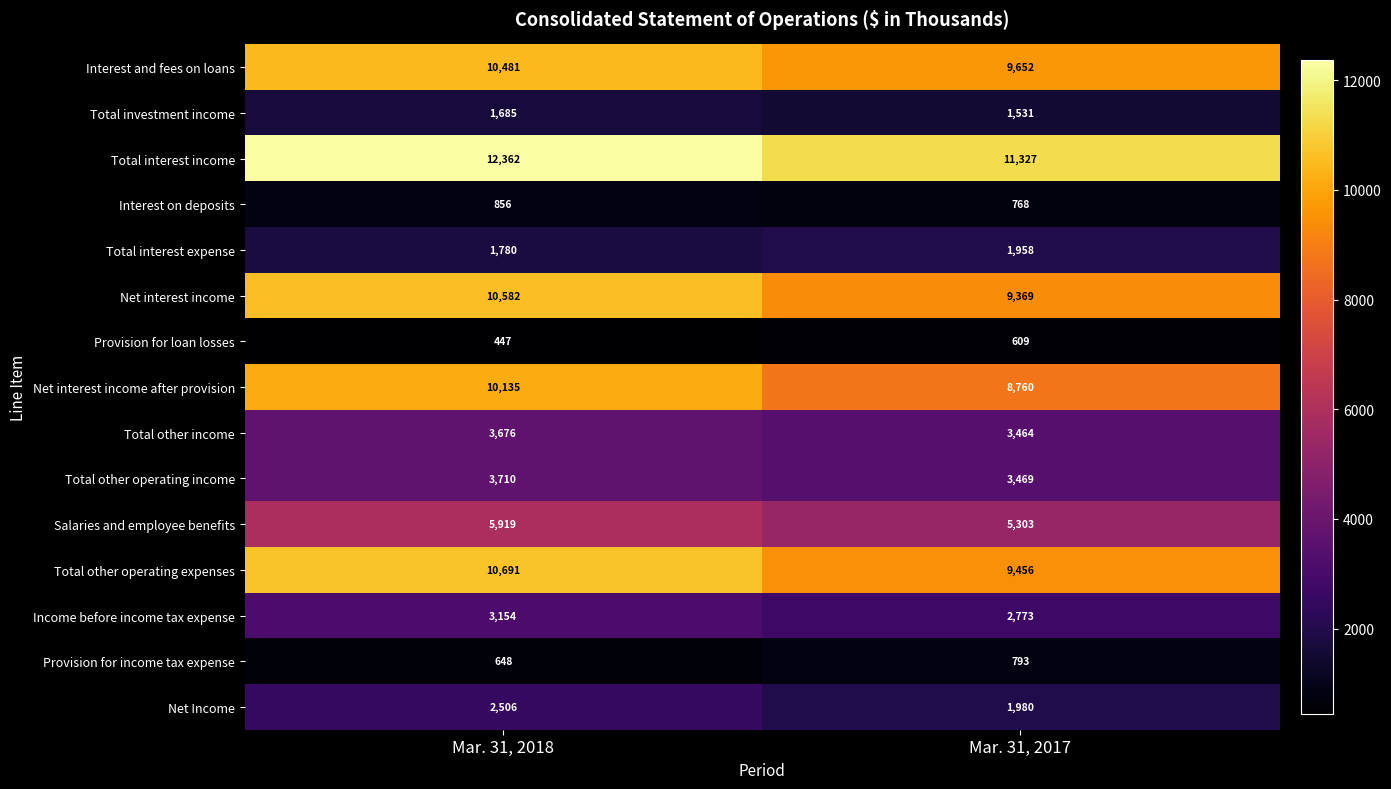

What is the total value across all series at Mar. 31, 2017?

71212